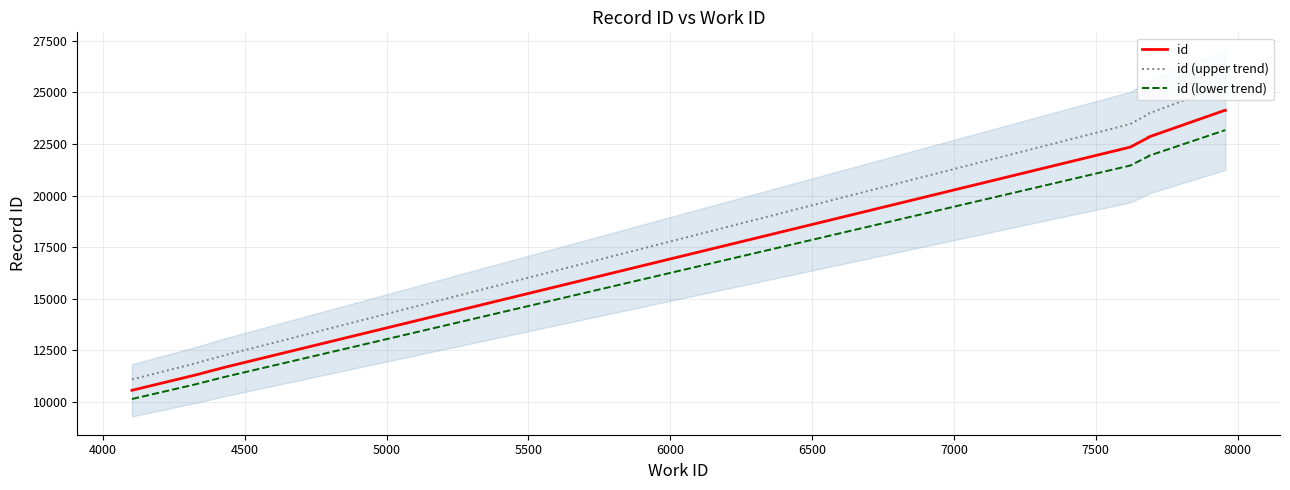

Reading left to right, extract all data points from this chart.

id: 10558.0	11300.0	11660.0	22349.0	22821.0	22839.0	24121.0	24127.0	24128.0	24130.0
id (upper trend): 11085.9	11865.0	12243.0	23466.5	23962.0	23981.0	25327.0	25333.4	25334.4	25336.5
id (lower trend): 10135.7	10848.0	11193.6	21455.0	21908.2	21925.4	23156.2	23161.9	23162.9	23164.8